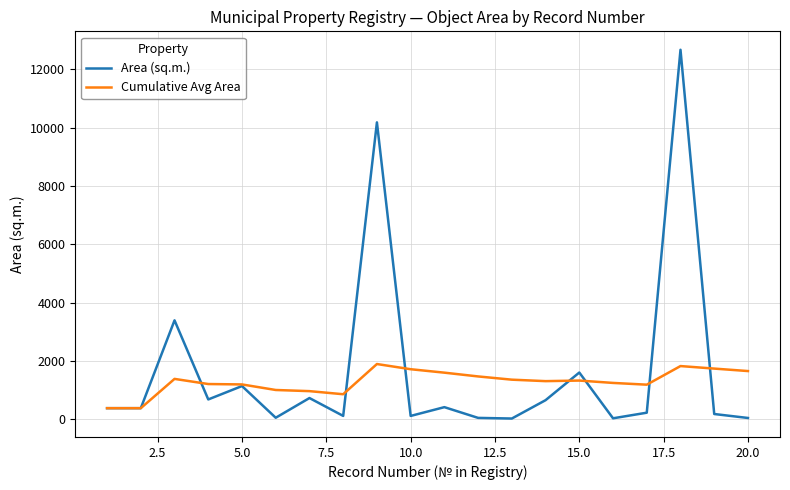

Which series has the largest range (max minus min)?

Area (sq.m.)